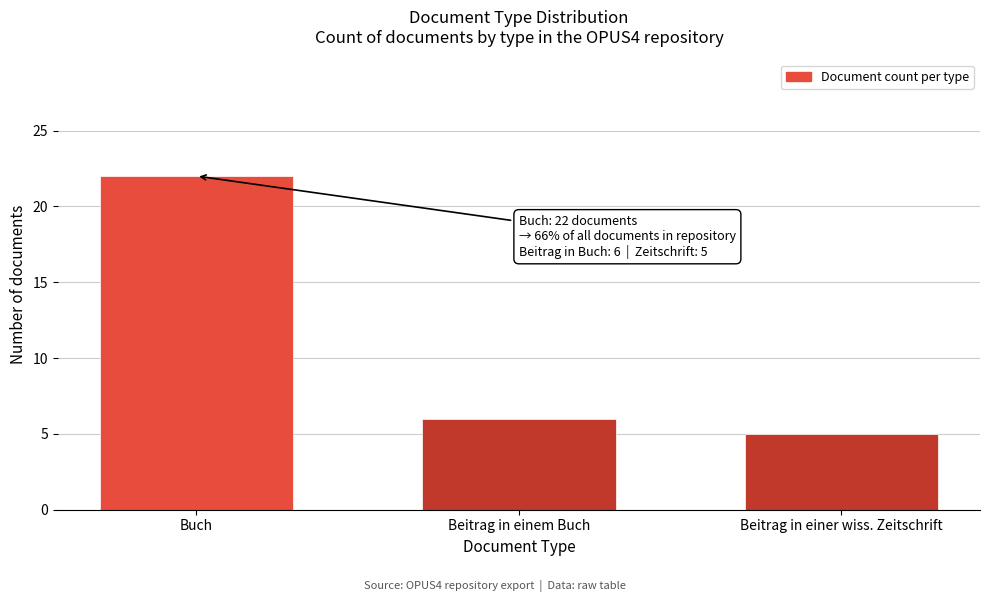

Reading left to right, extract all data points from this chart.

22	6	5